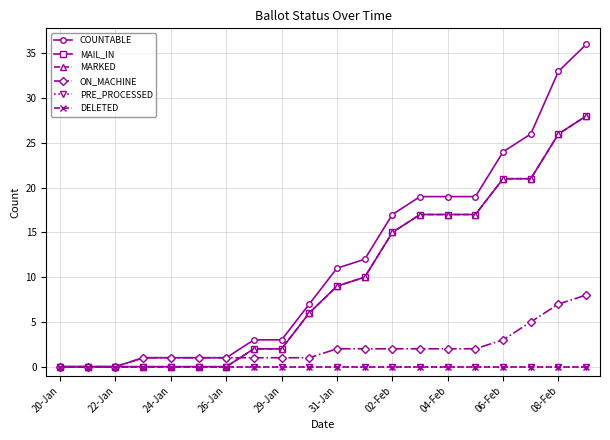

Count the number of categories in the chart.

20